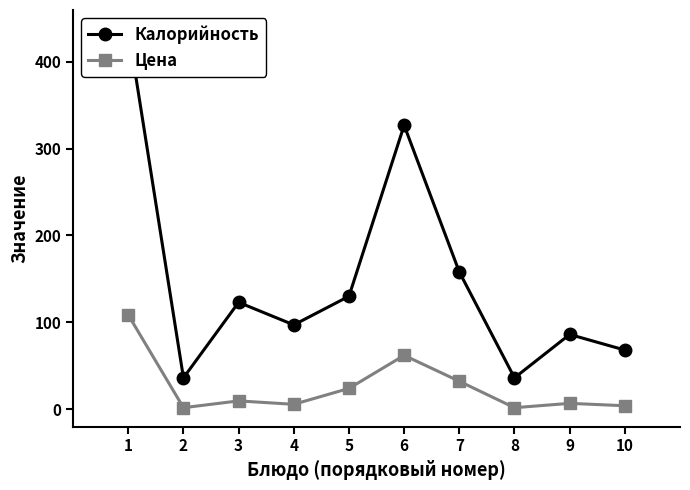

Which label corresponds to the largest value in the chart?

1